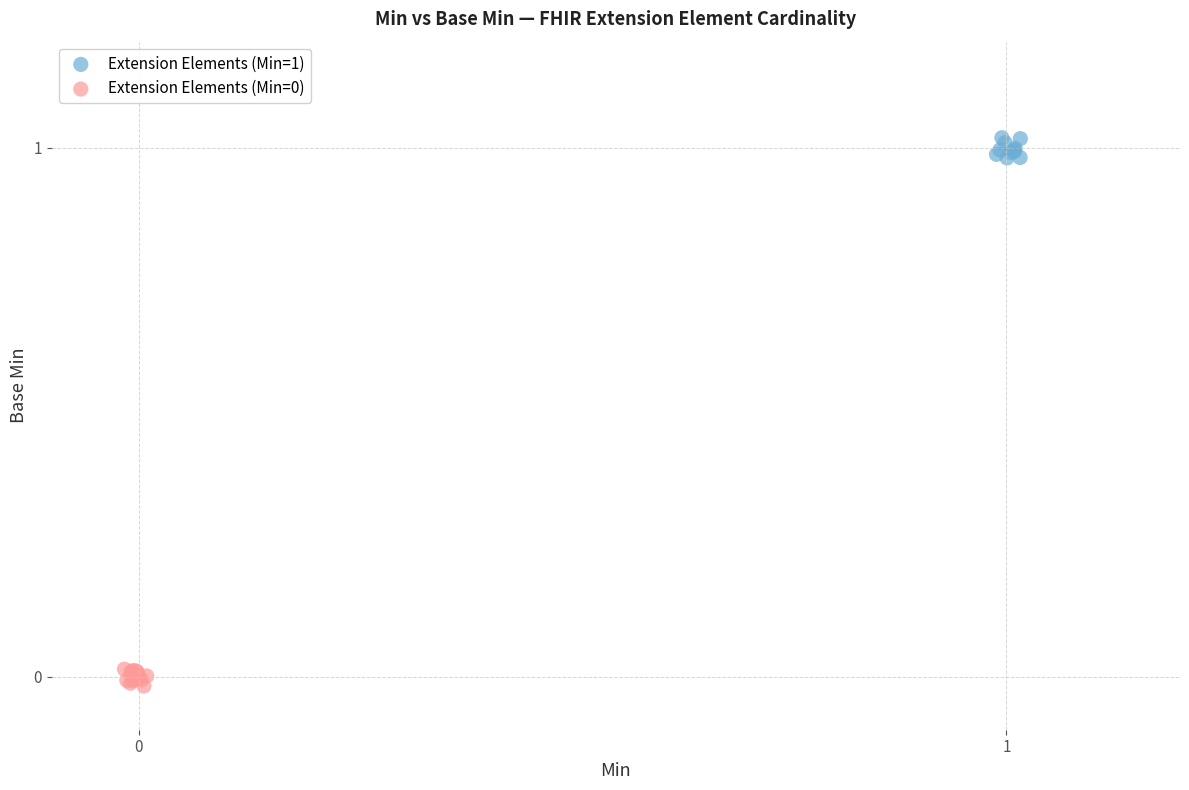

Which series contains the highest Y value?

Extension Elements (Min=1)